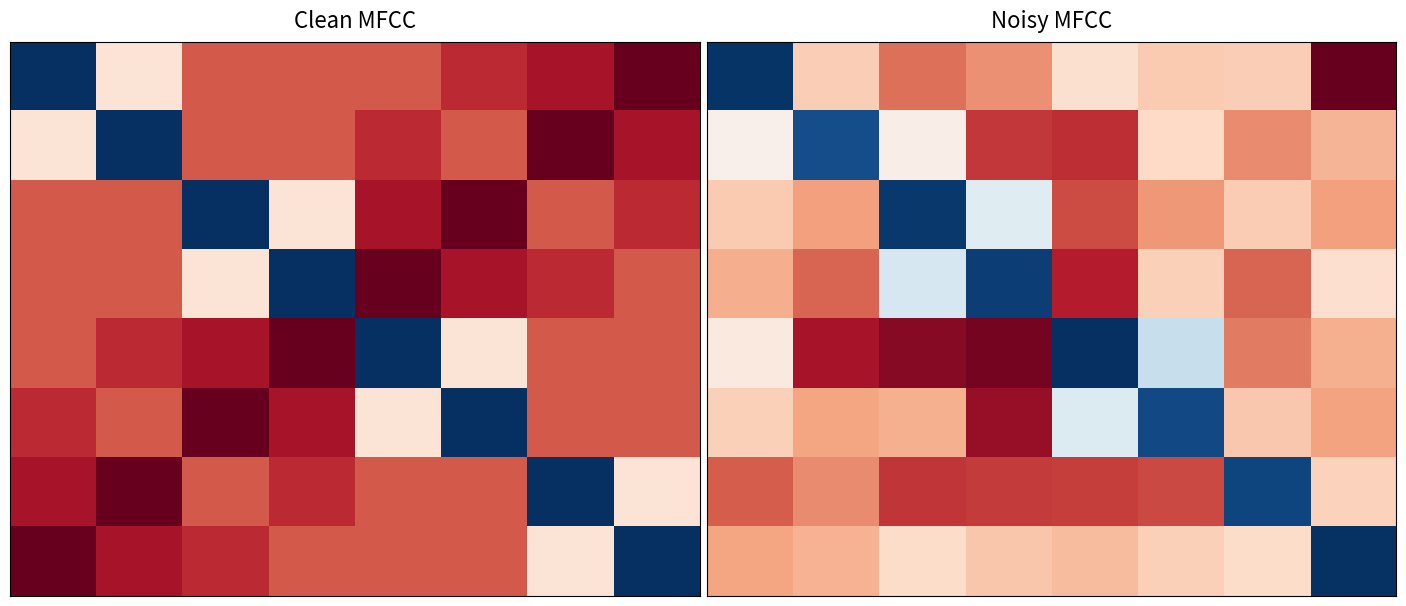

Between 5 and 4, which is larger?

5